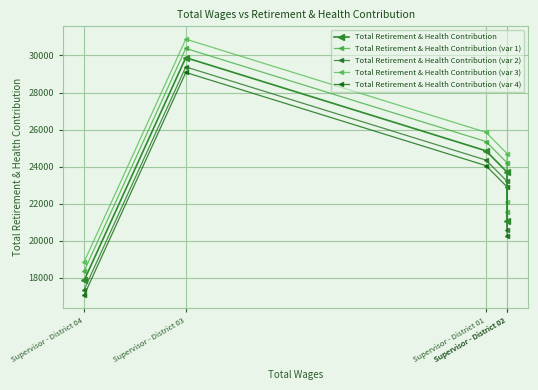

What is the difference between the Total Retirement & Health Contribution values at Supervisor - District 04 and Supervisor - District 02?

5843